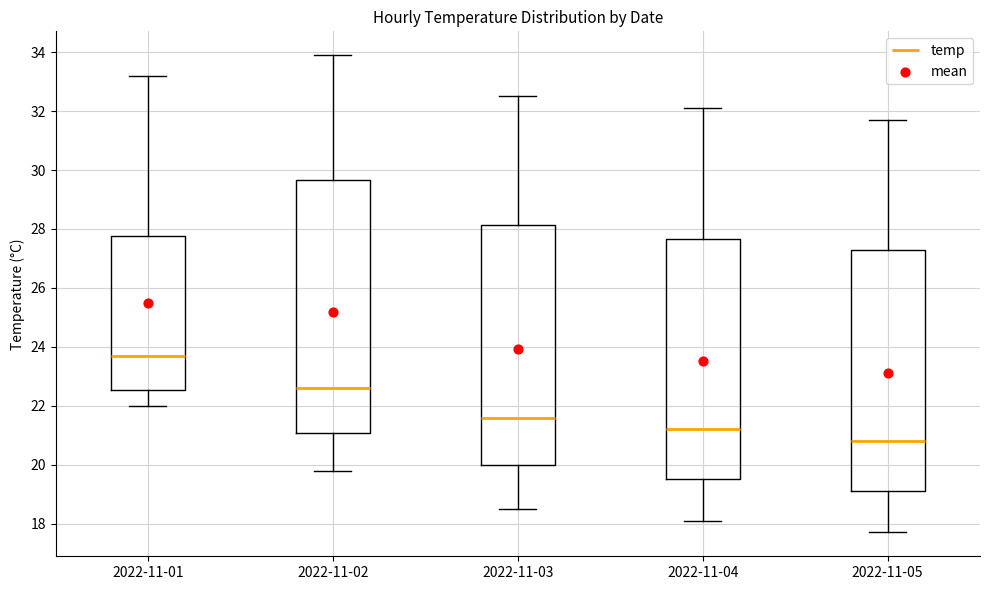

Reading left to right, read every box against the y-axis: the position of its median line, the range the box covers, and the ends of its whiskers. The values are not printed on the chart, so give them approximately, as read against the axis.

2022-11-01: median 23.8, box 22.6 to 27.8, whiskers 22.0 to 33.2
2022-11-02: median 22.6, box 21.0 to 29.6, whiskers 19.8 to 34.0
2022-11-03: median 21.6, box 20.0 to 28.2, whiskers 18.6 to 32.6
2022-11-04: median 21.2, box 19.6 to 27.6, whiskers 18.2 to 32.2
2022-11-05: median 20.8, box 19.2 to 27.2, whiskers 17.8 to 31.8